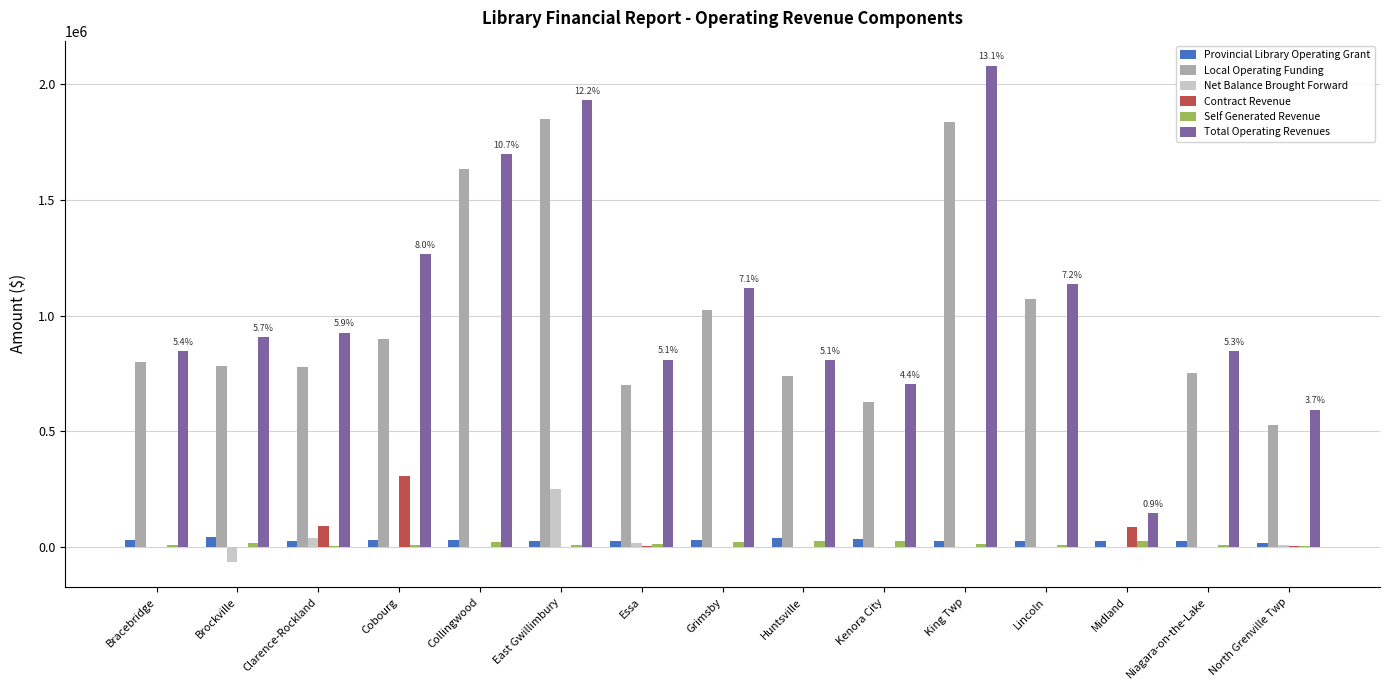

Is the value of Total Operating Revenues at Midland greater than the value of Provincial Library Operating Grant at King Twp?

Yes